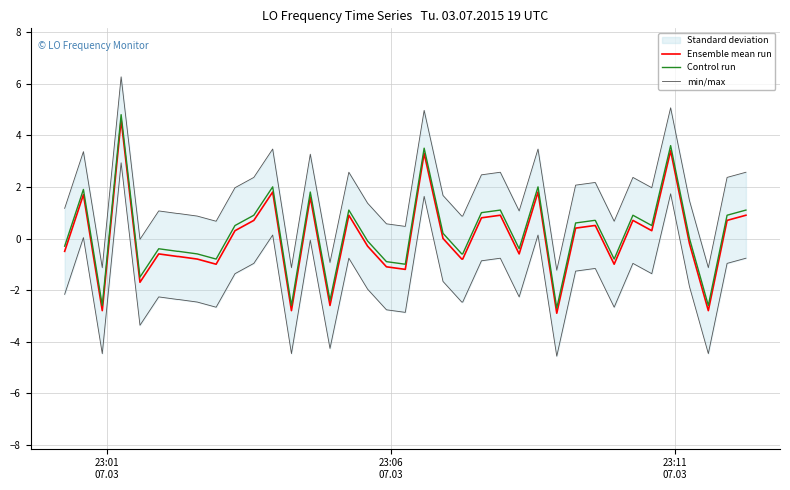

True or false: Control run and Ensemble mean run intersect in this chart.

False